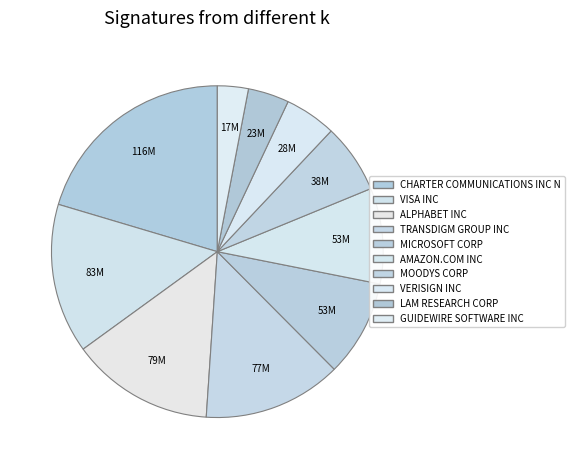

Is there a majority slice in this chart?

No